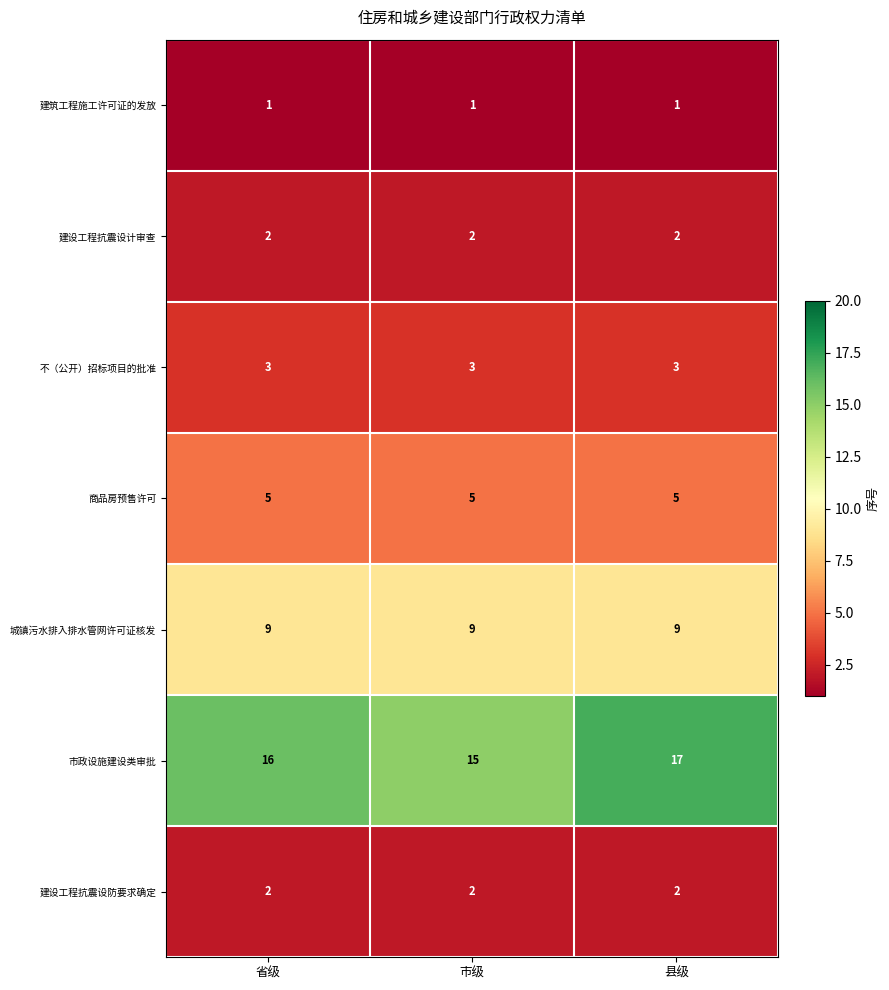

What is the sum of all 建设工程抗震设计审查 values?

6